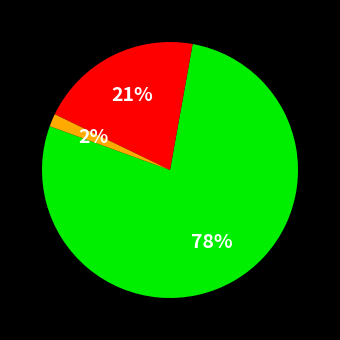

Does any single category account for the majority?

Yes